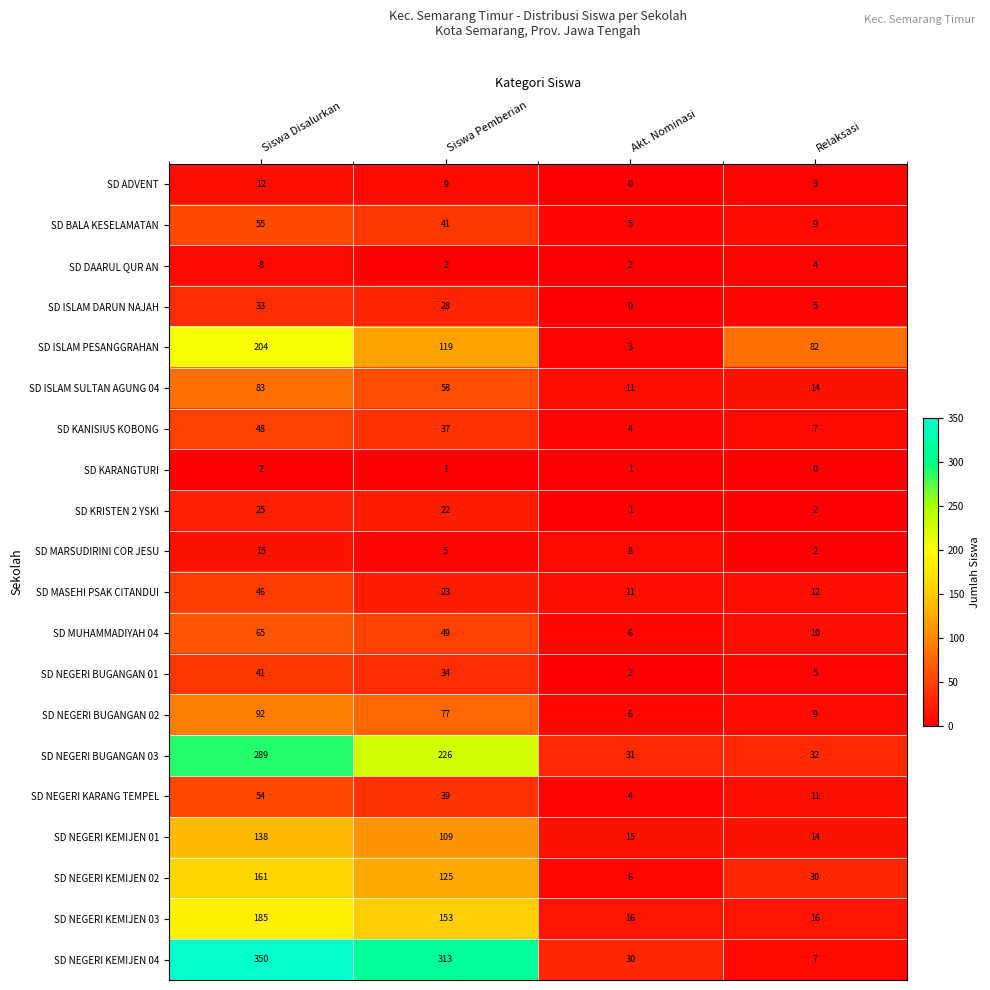

True or false: SD BALA KESELAMATAN has a value of 33 at Siswa Disalurkan.

False